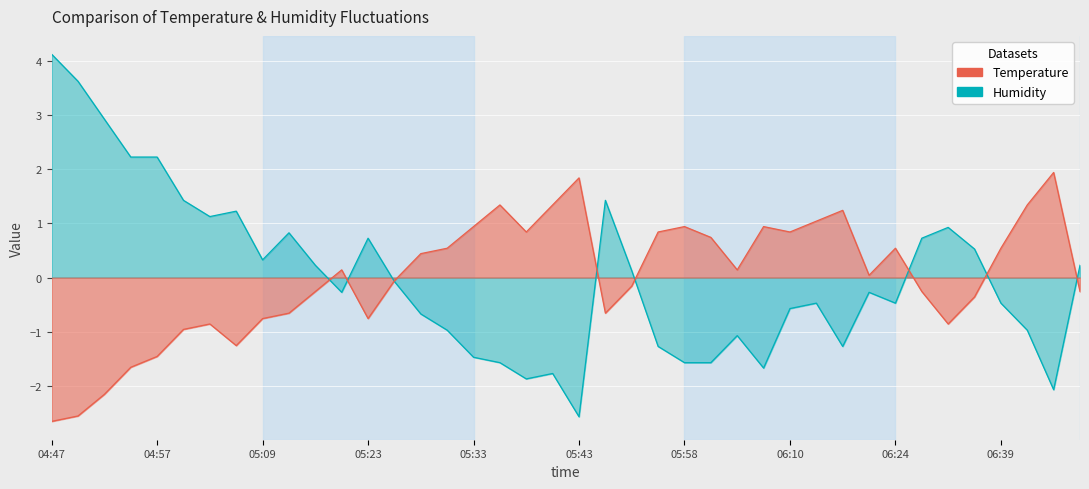

How many lines are shown in the chart?

2